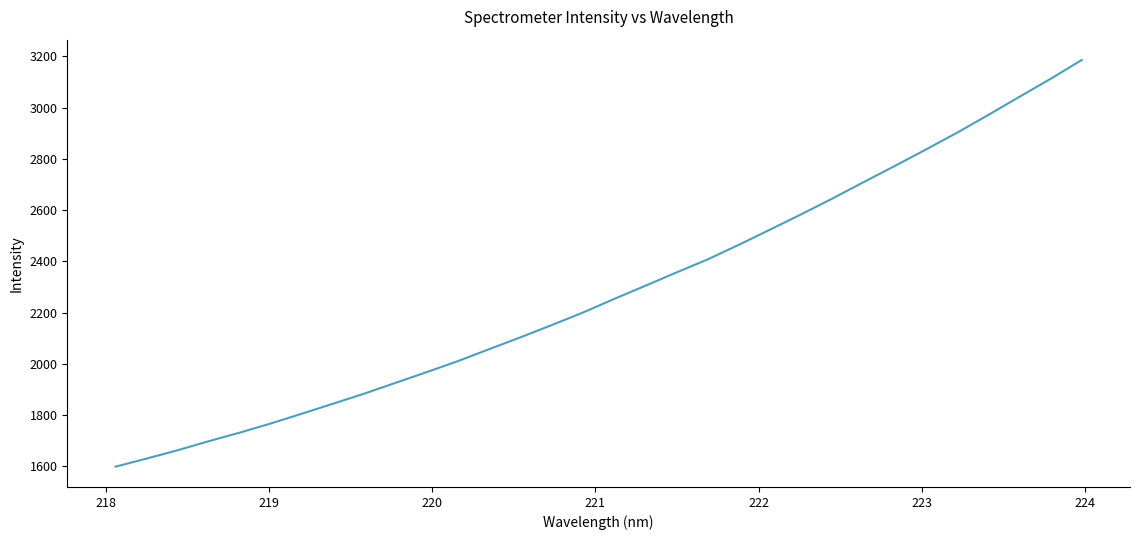

What is the difference between the maximum and second lowest values?

1555.2